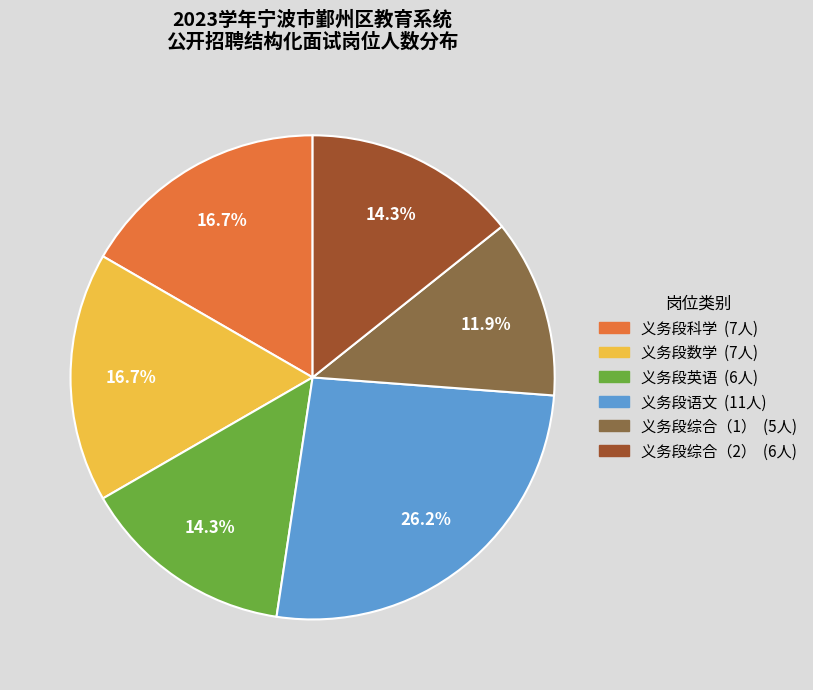

Do 义务段综合（2） and 义务段语文 together represent more than half of the pie?

No